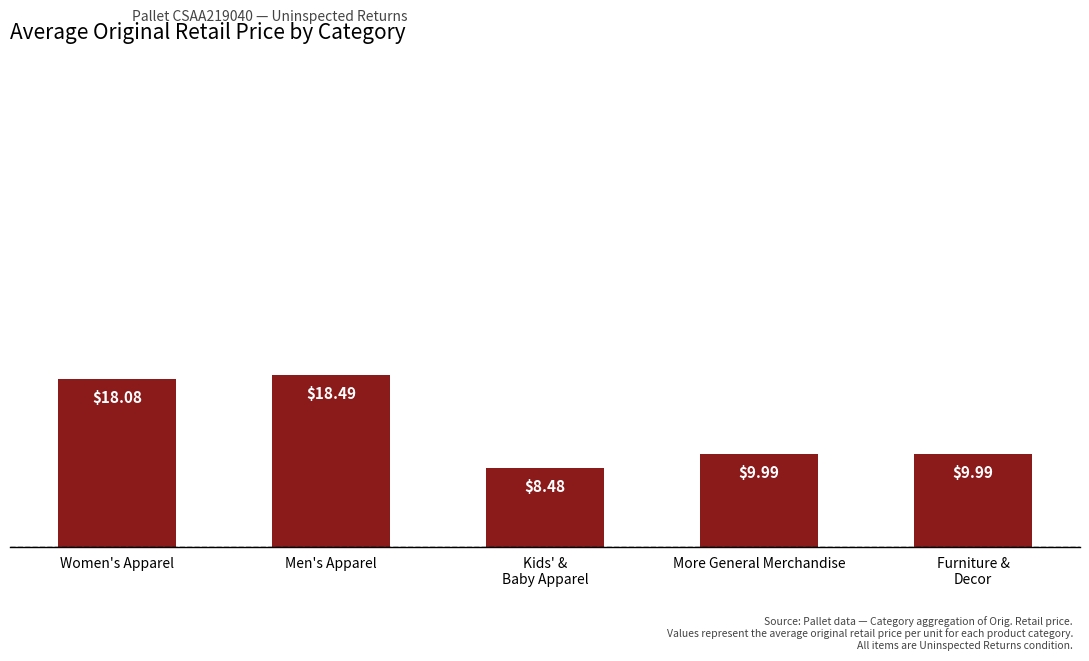

What is the change in value from Men's Apparel to Furniture &
Decor?

-8.5